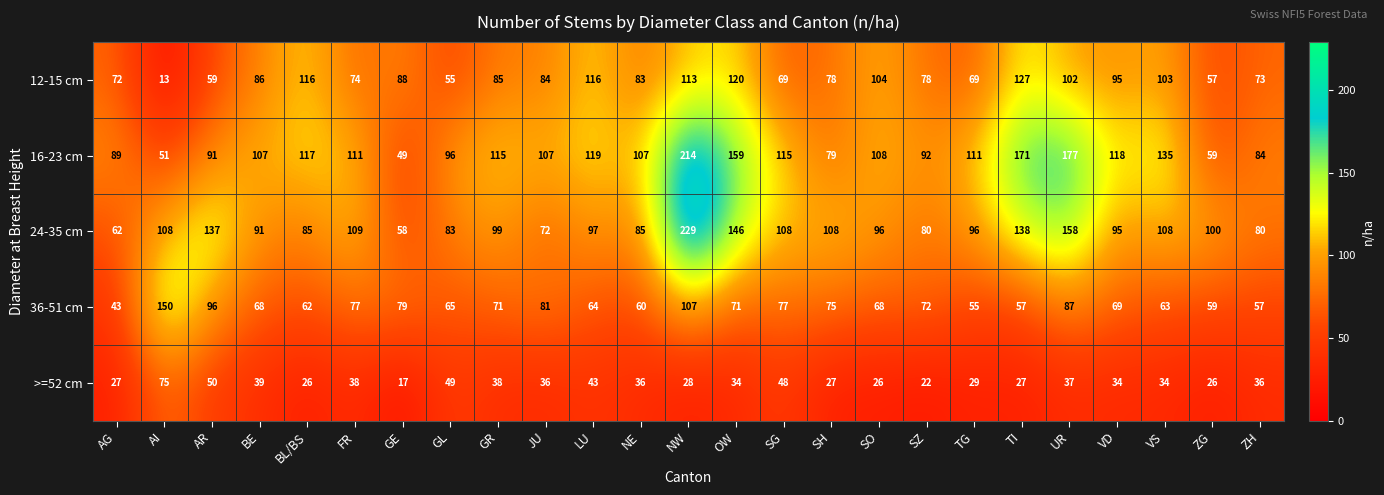

At how many categories does at least one series exceed 99?

20